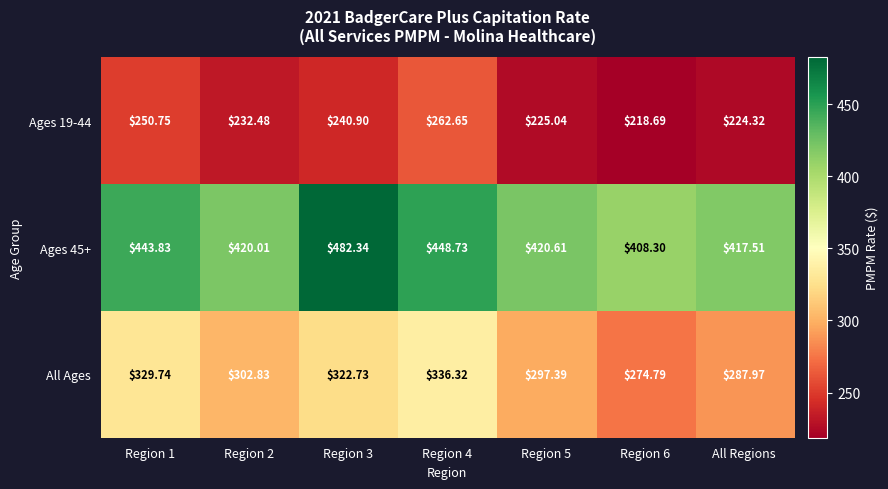

Count the number of data series in this chart.

3